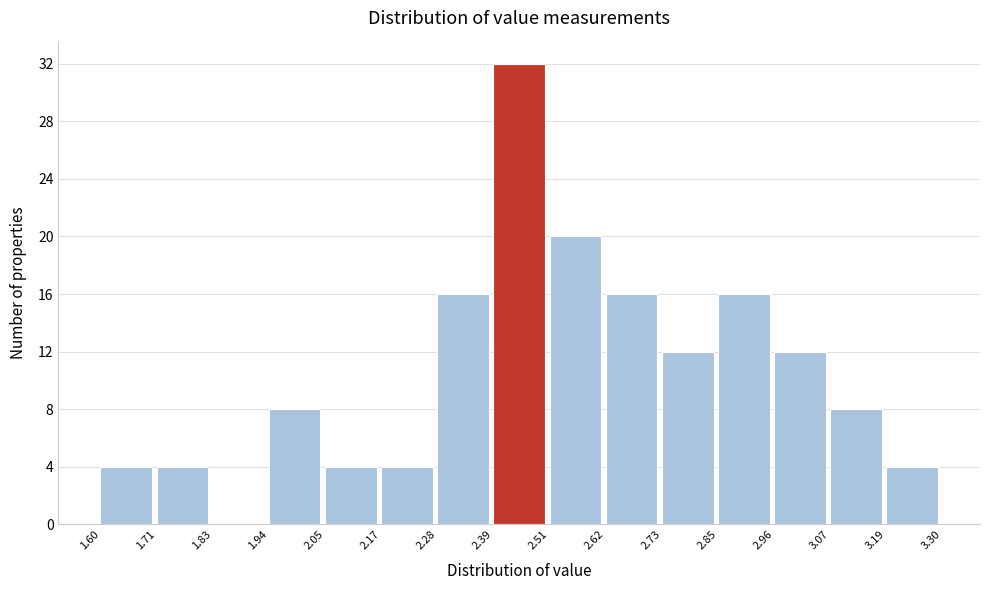

How tall is the bar that spans 2.17 to 2.28 on the x-axis? The values are not printed on the chart, so give them approximately, as read against the axis.

4